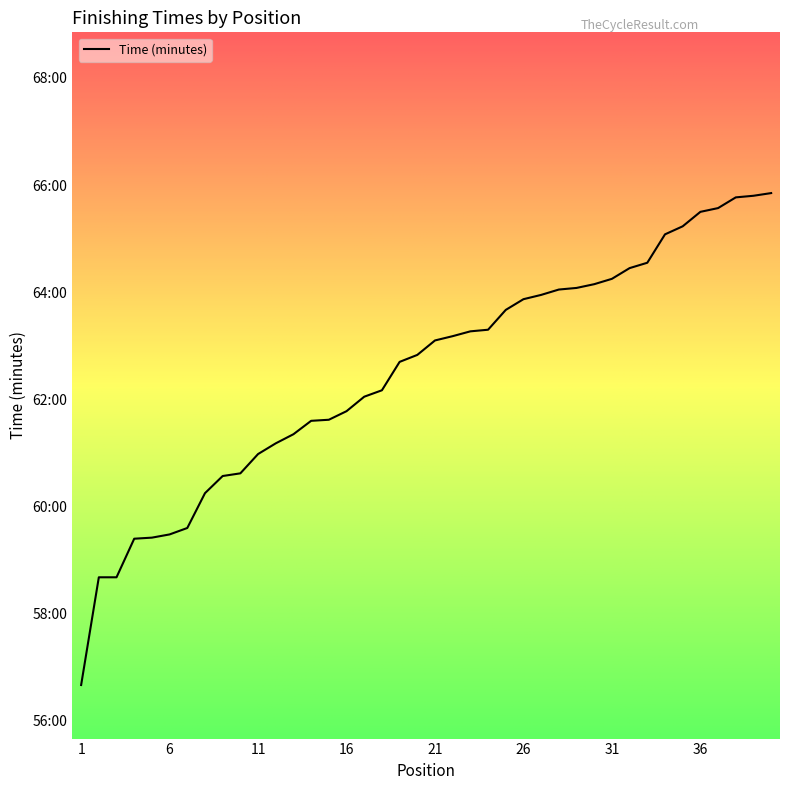

What is the sum of the values at 30 and 14?

125.8